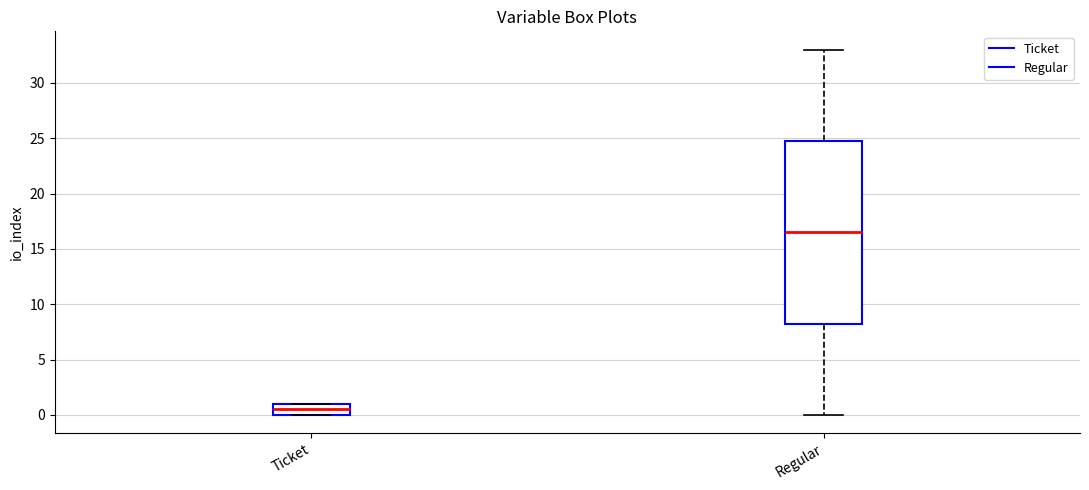

Reading left to right, read every box against the y-axis: the position of its median line, the range the box covers, and the ends of its whiskers. The values are not printed on the chart, so give them approximately, as read against the axis.

Ticket: median 0.5, box 0.0 to 1.0, whiskers 0.0 to 1.0
Regular: median 16.5, box 8.5 to 25.0, whiskers 0.0 to 33.0